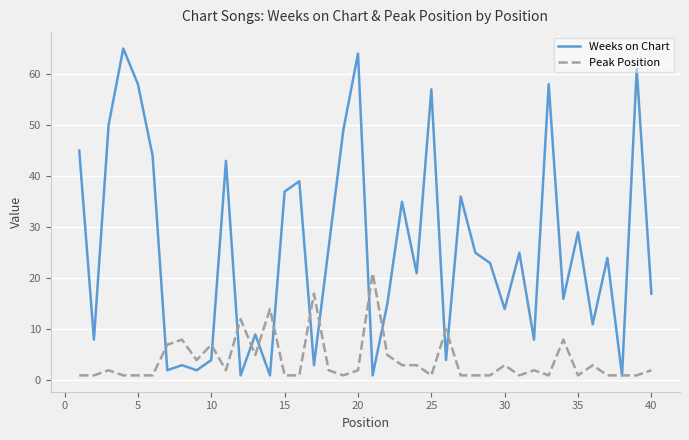

What is the highest value of the Peak Position series?

21